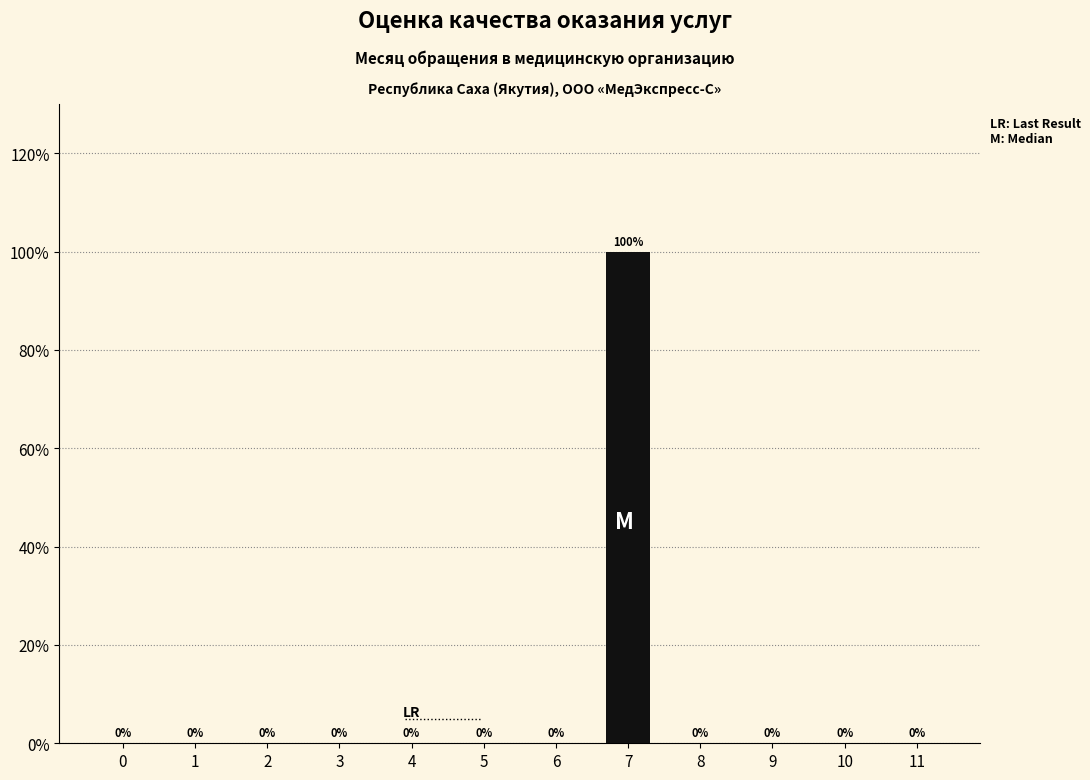

Reading right to left, extract all data points from this chart.

11=0	10=0	9=0	8=0	7=100	6=0	5=0	4=0	3=0	2=0	1=0	0=0